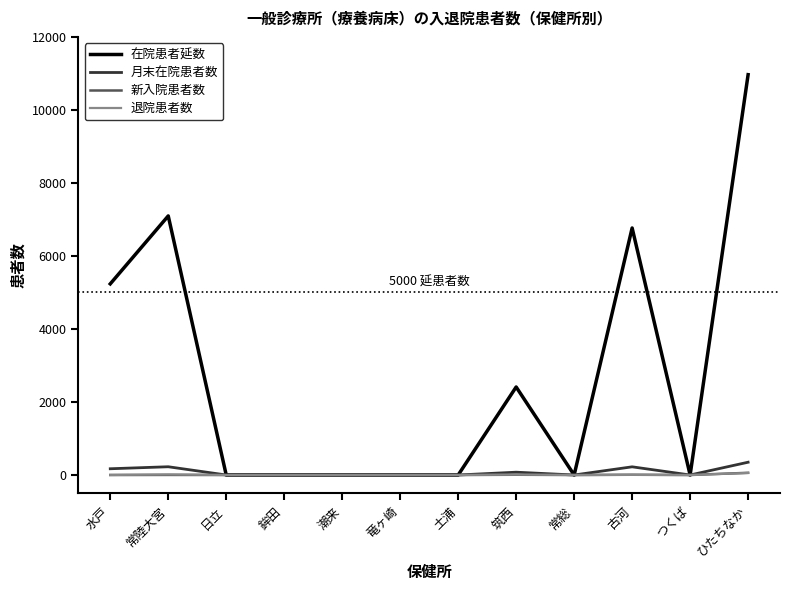

Which series has the largest range (max minus min)?

在院患者延数